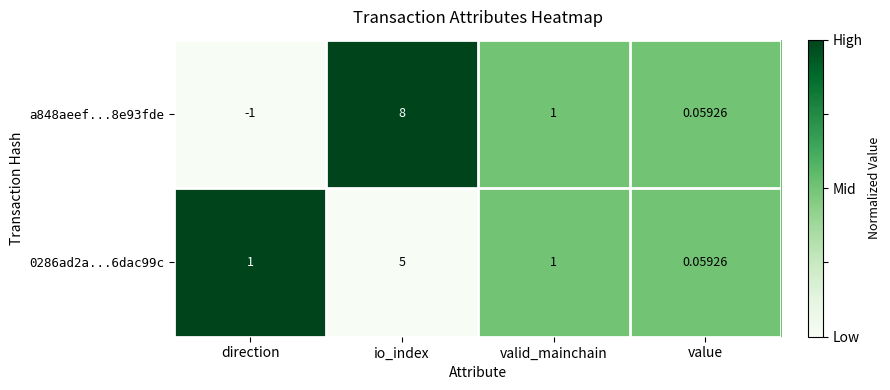

Where is a848aeef...8e93fde nearest to the value 3?

valid_mainchain